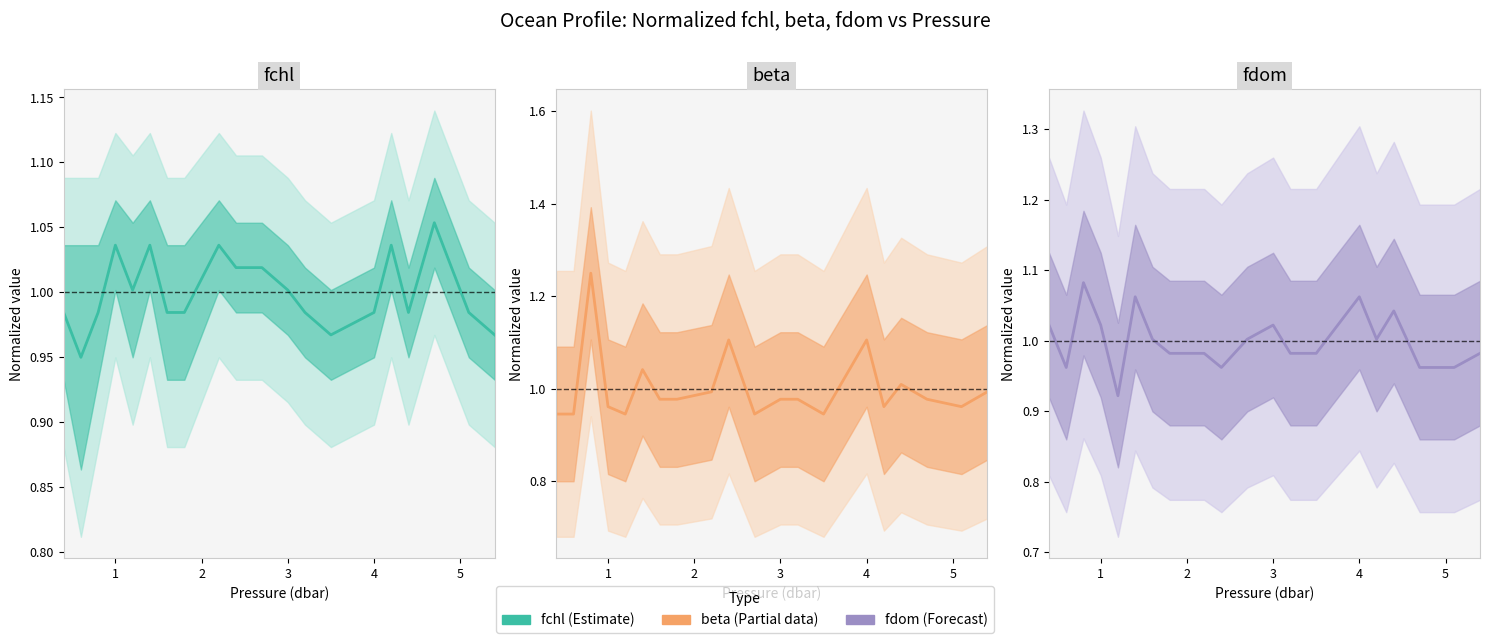

What is the sum of all fchl values?

20.0